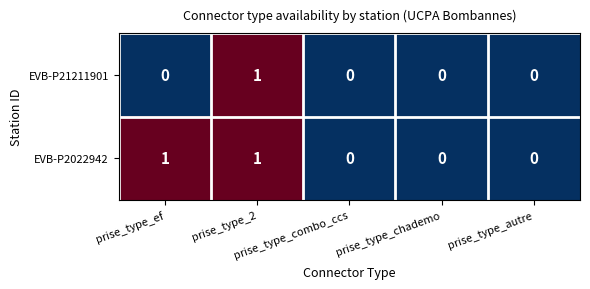

At which category is the sum across all series the highest?

prise_type_2